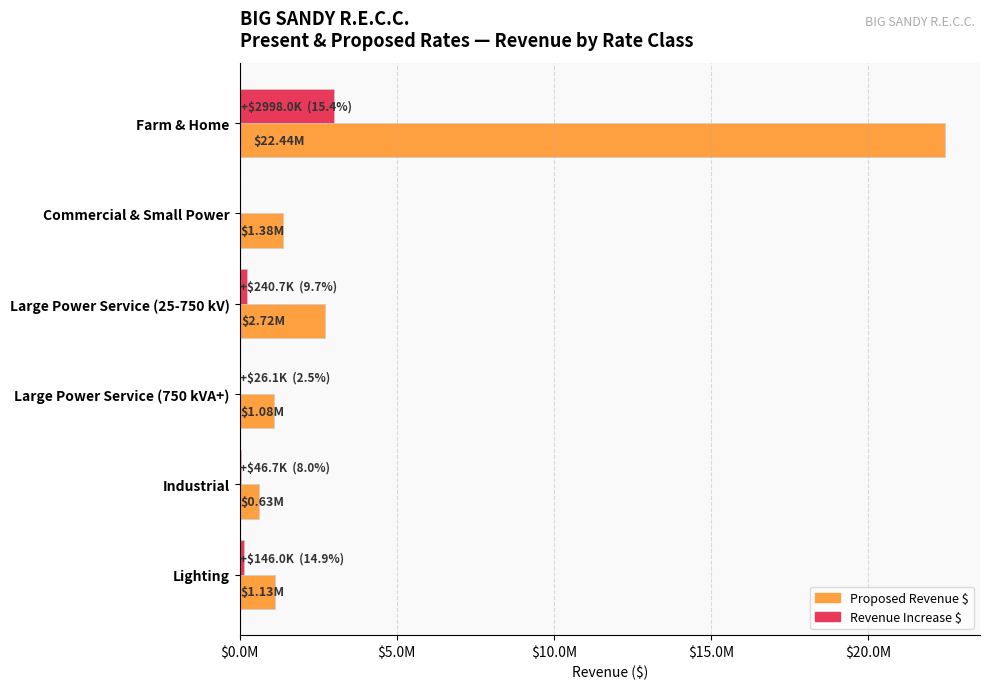

What is the sum of all Proposed Revenue $ values?

29384762.0